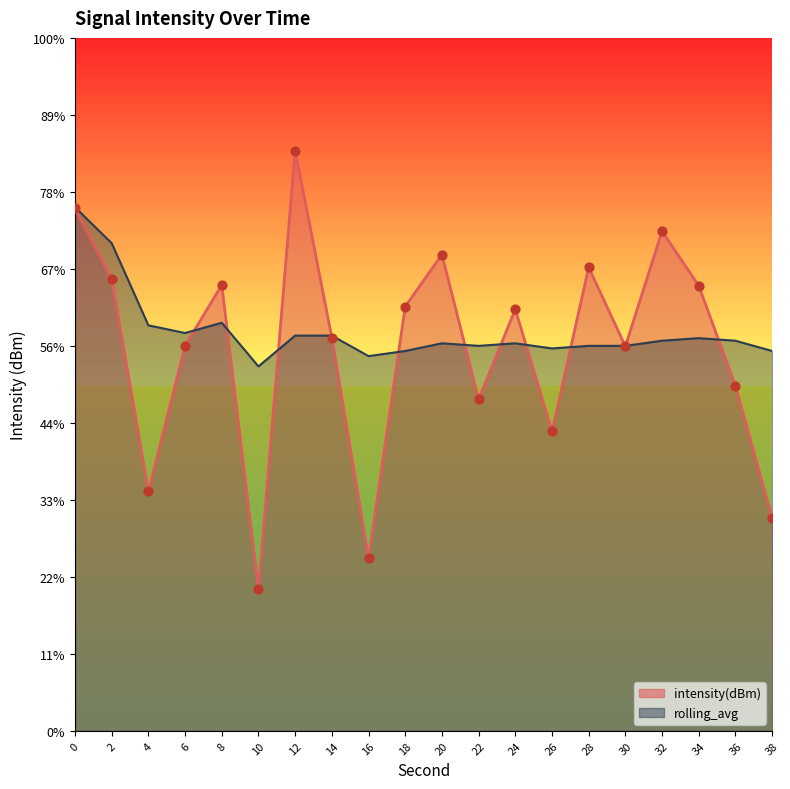

Which series reaches the minimum Y coordinate?

intensity(dBm)